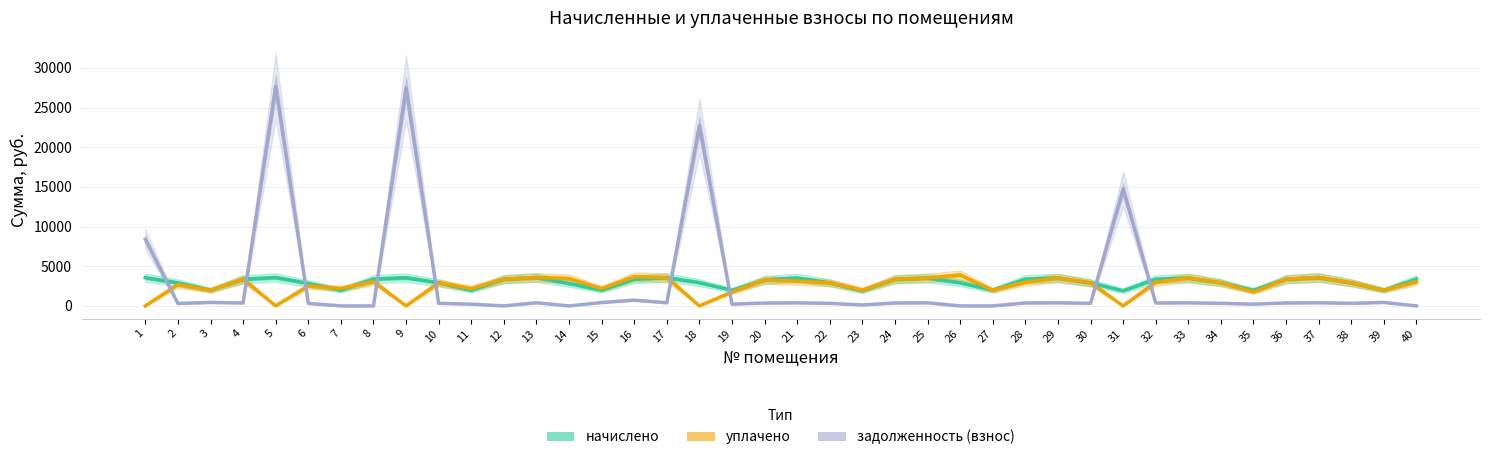

At which label does начислено first exceed 3272?

1